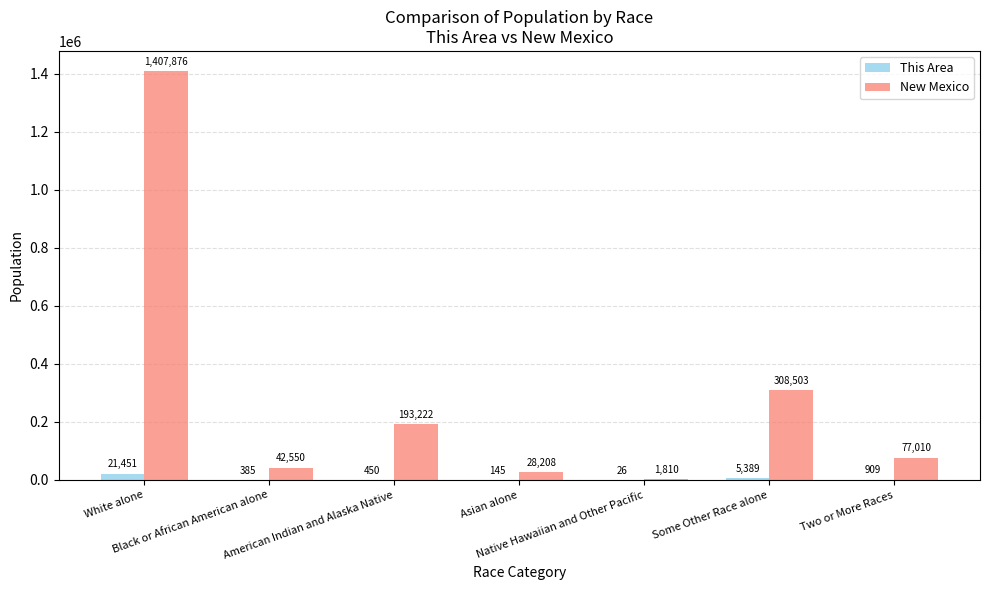

True or false: New Mexico has a value of 308503 at Some Other Race alone.

True